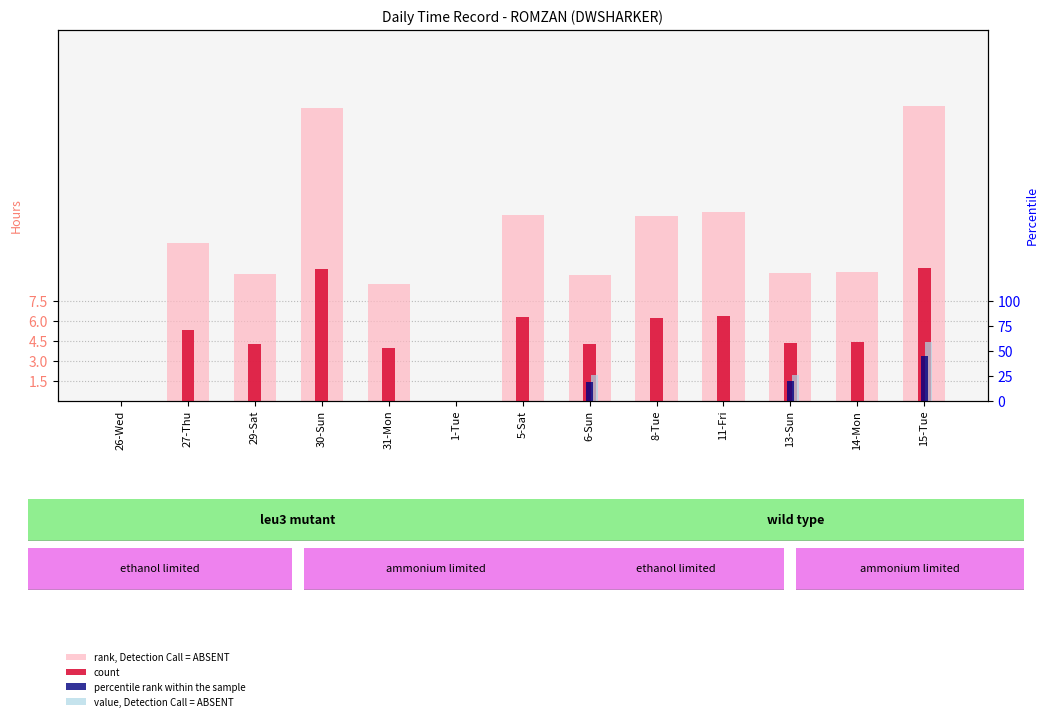

Which series has the largest total across all categories?

rank, Detection Call = ABSENT